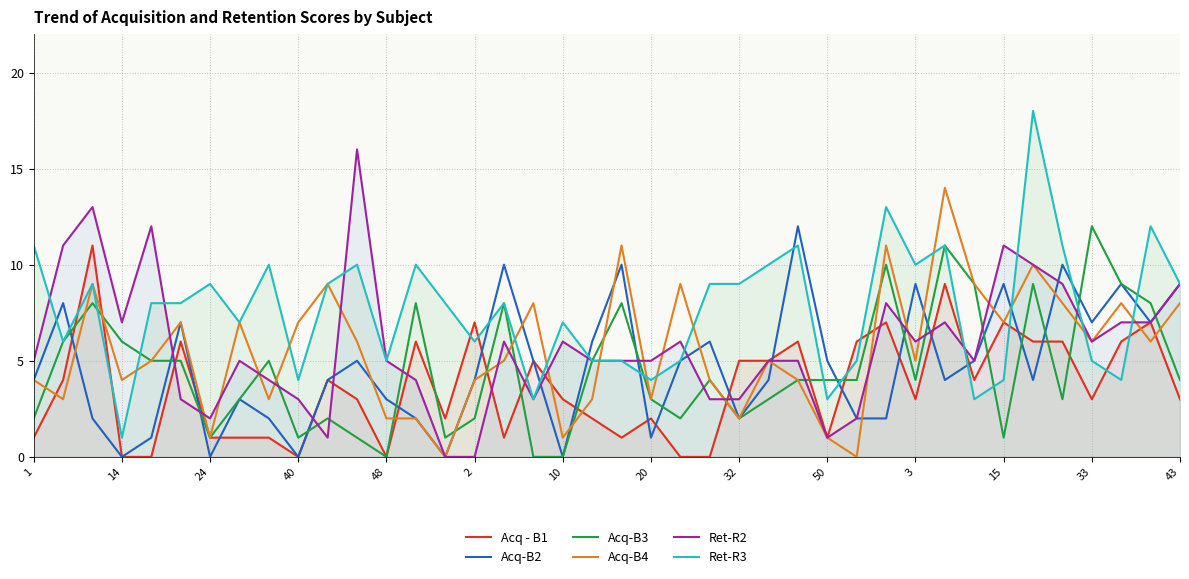

Which series has the largest total across all categories?

Ret-R3